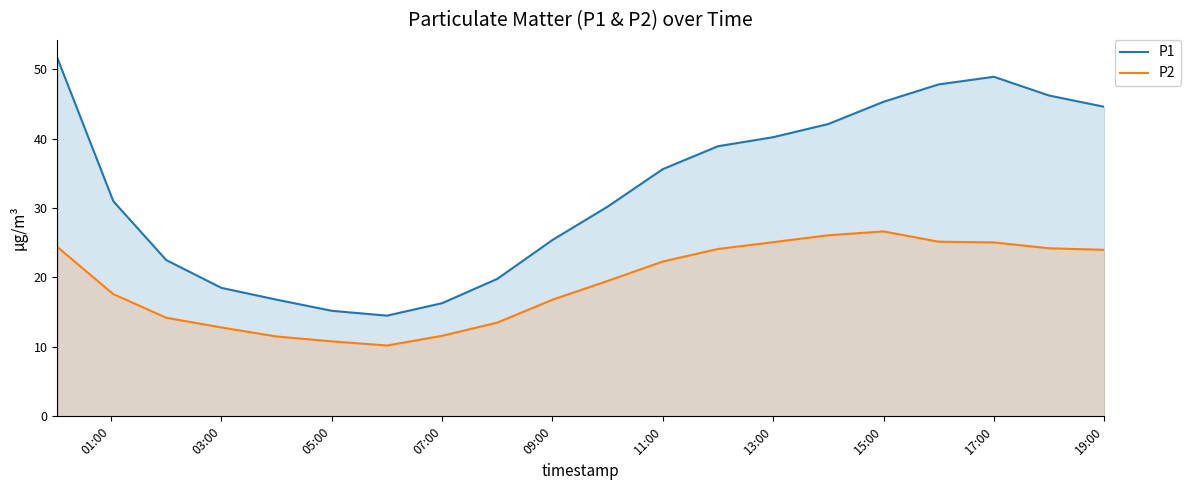

What is the average value of the P1 series?

32.6